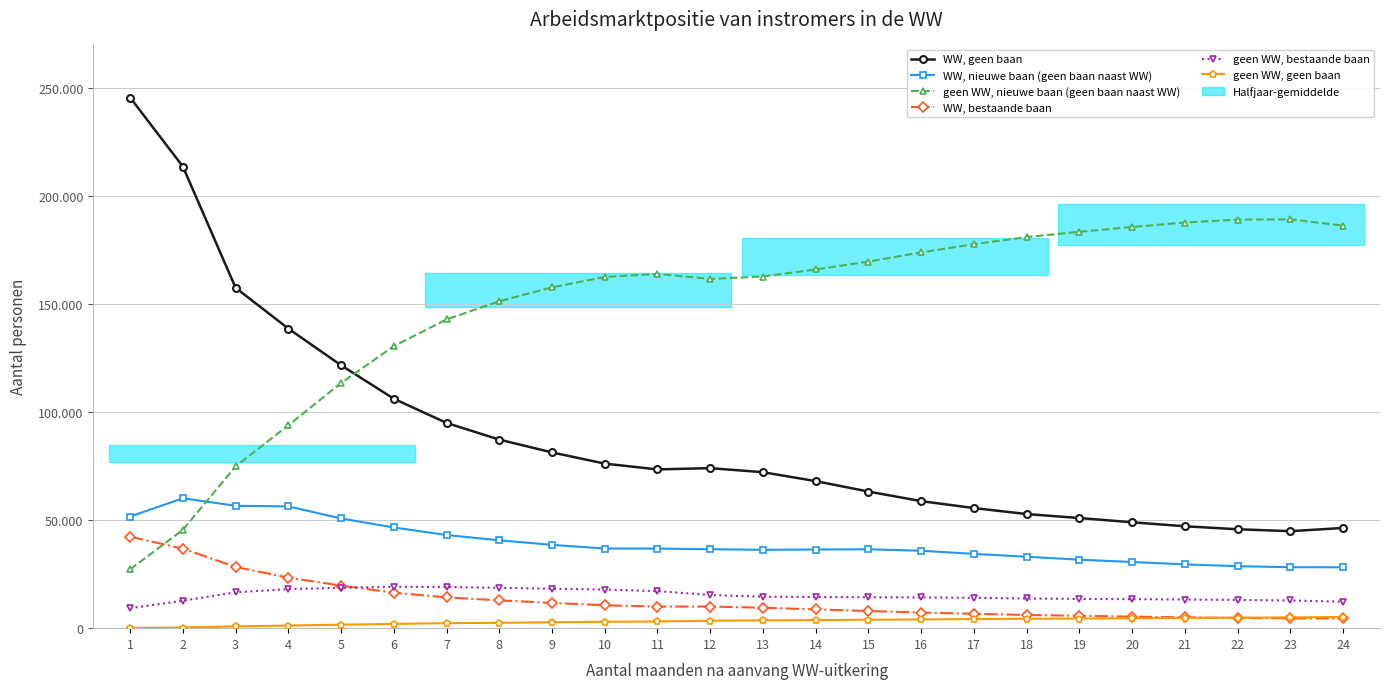

Is it true that geen WW, nieuwe baan (geen baan naast WW) equals 96317 at 18?

False